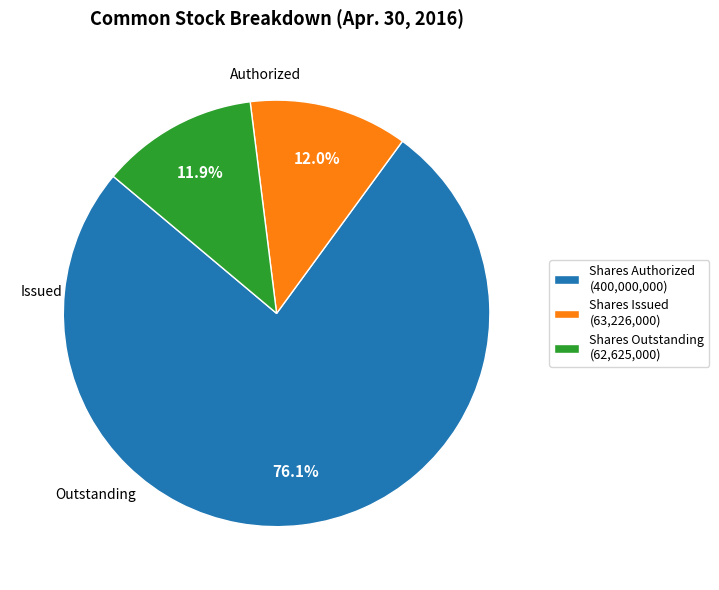

What percentage is NOT represented by Shares Authorized (400,000,000)?

23.9%